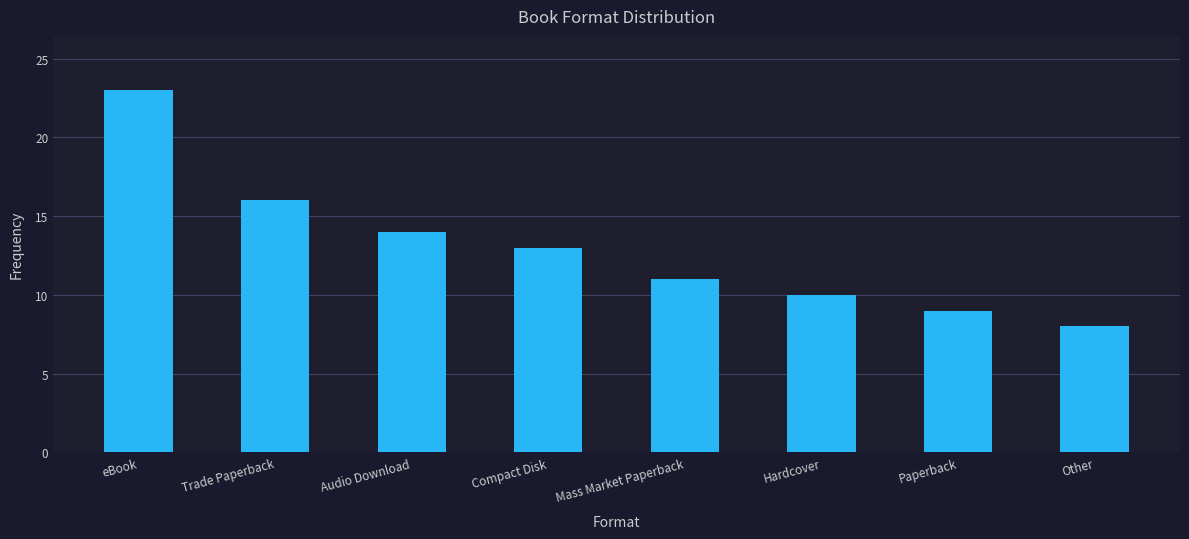

Reading left to right, extract all data points from this chart.

23	16	14	13	11	10	9	8